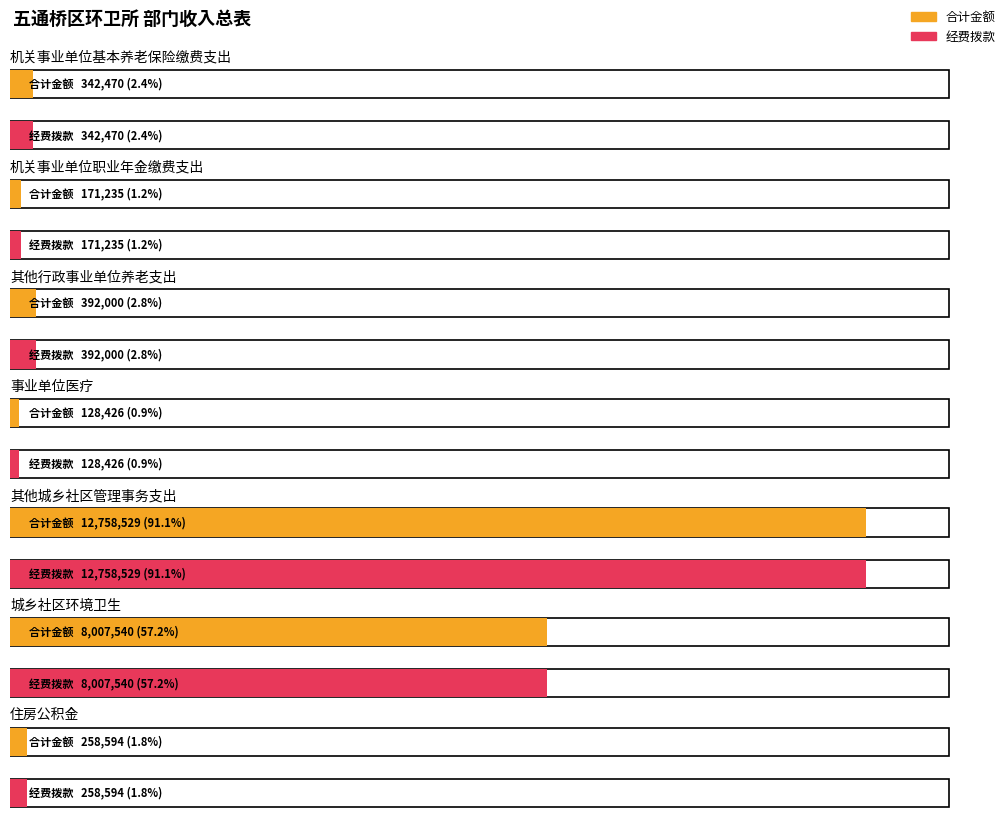

Does the chart contain any negative values?

No